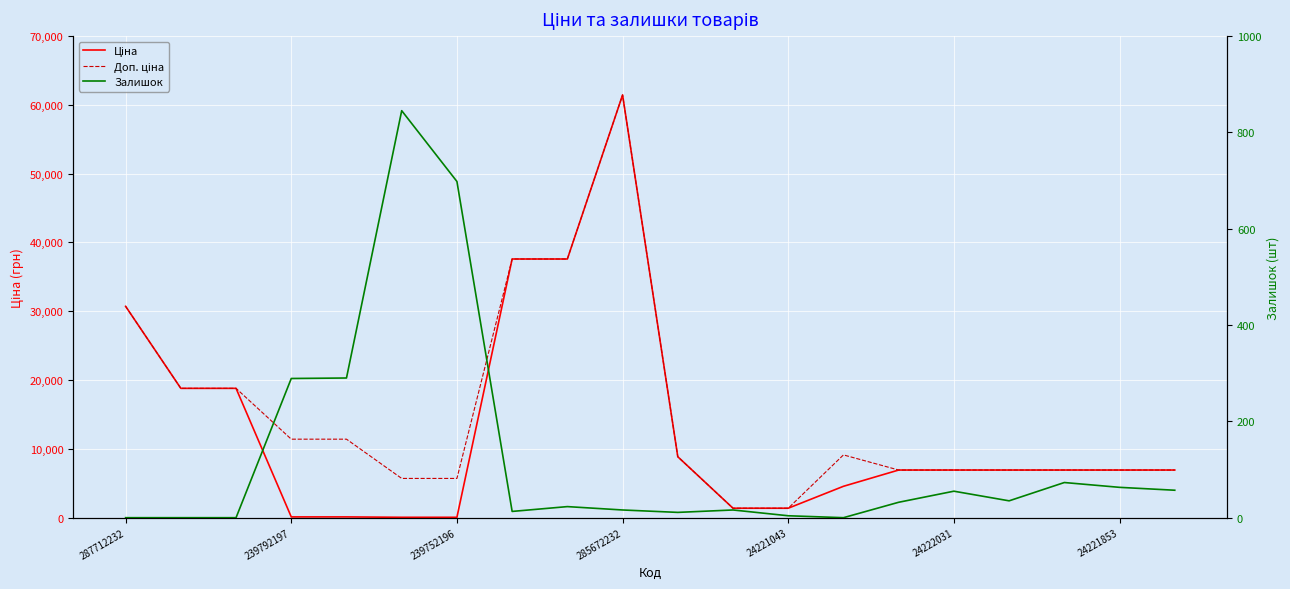

What are all the series names shown in the legend?

Ціна, Доп. ціна, Залишок